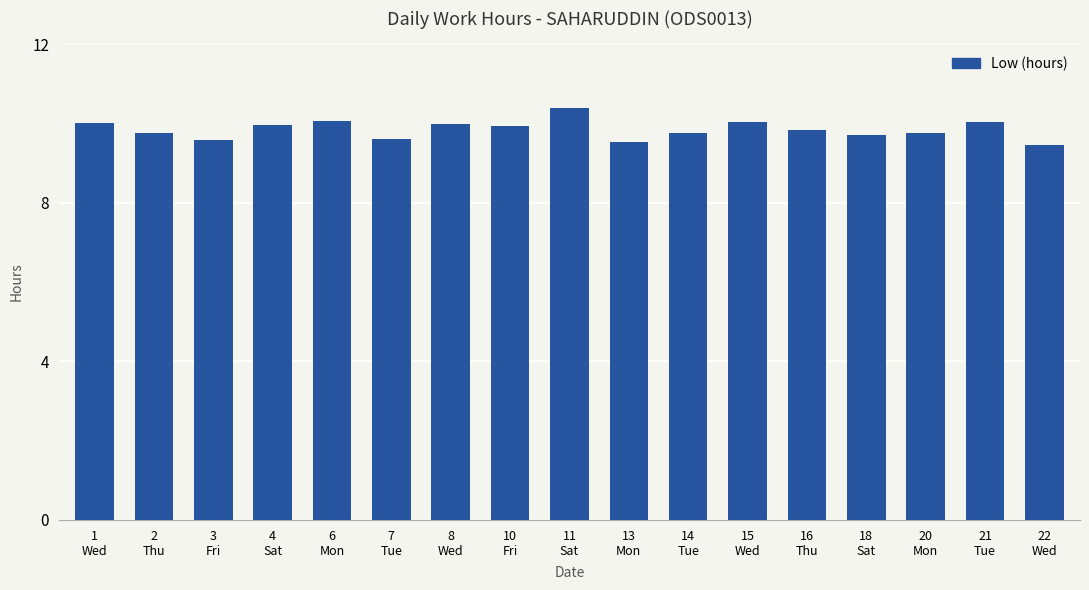

Does the chart contain any negative values?

No